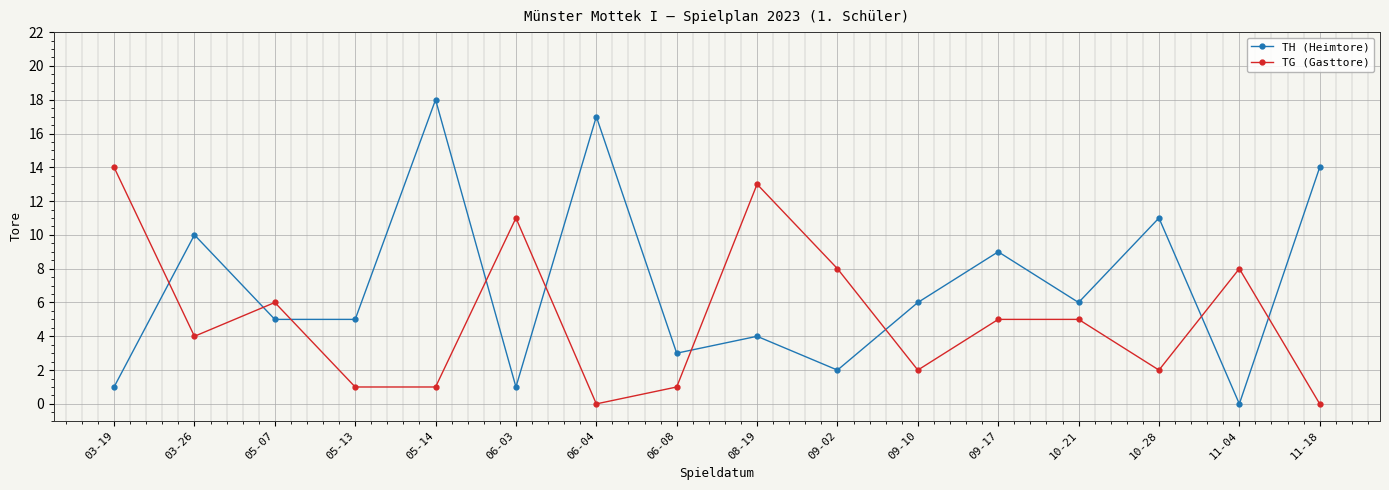

Is it true that TH (Heimtore) equals 10 at 03-26?

True